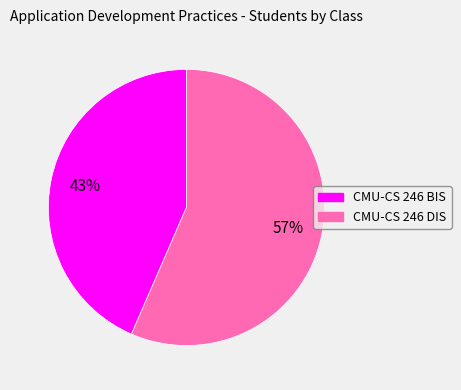

To the nearest percent, what is the average slice percentage?

50%